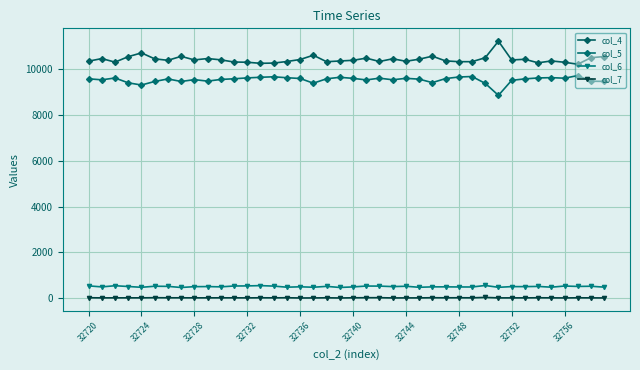

At which category does col_7 reach its first local peak?

32740